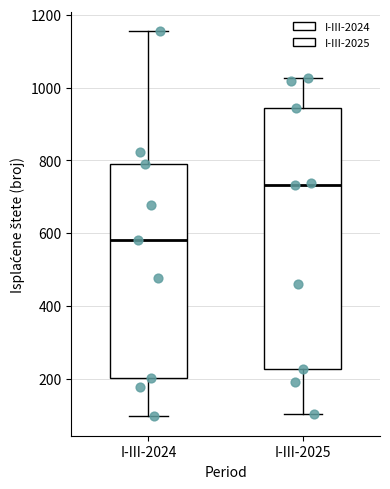

Where does the upper whisker of the box for I-III-2024 end on the y-axis? The values are not printed on the chart, so give them approximately, as read against the axis.

1160